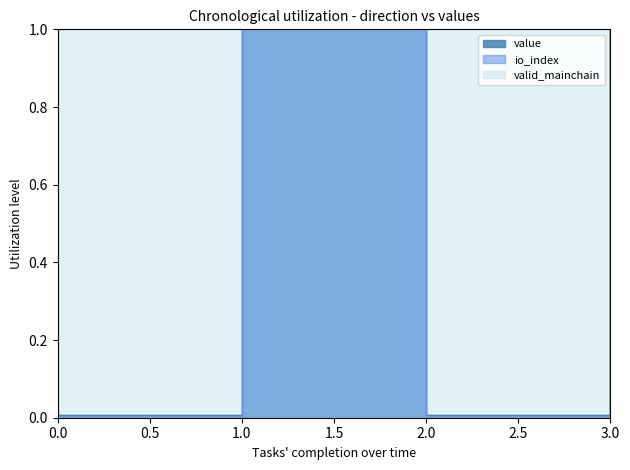

Does the chart have visible grid lines?

No